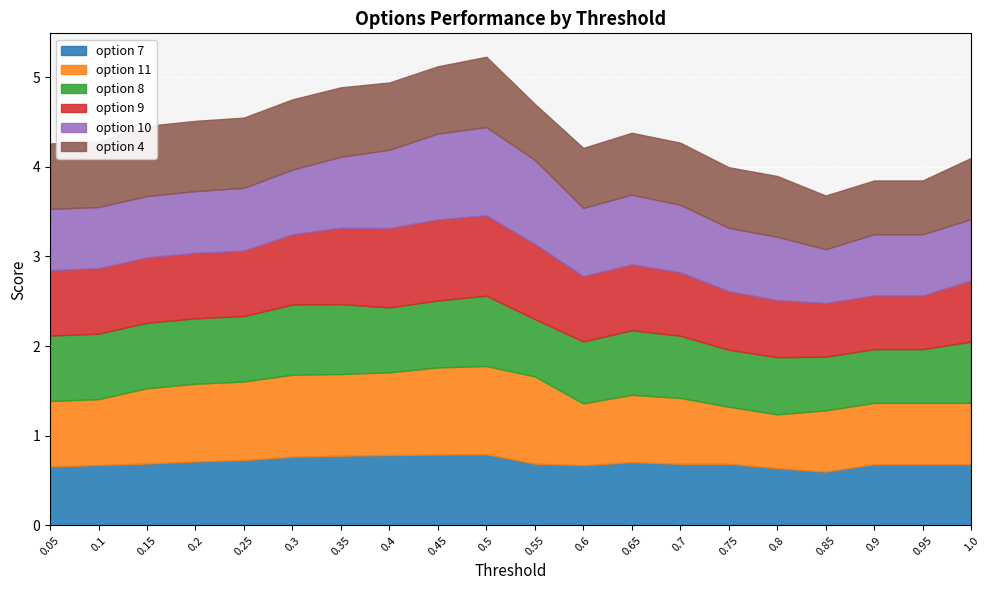

What is the difference between the option 10 values at 0.85 and 0.95?

0.1